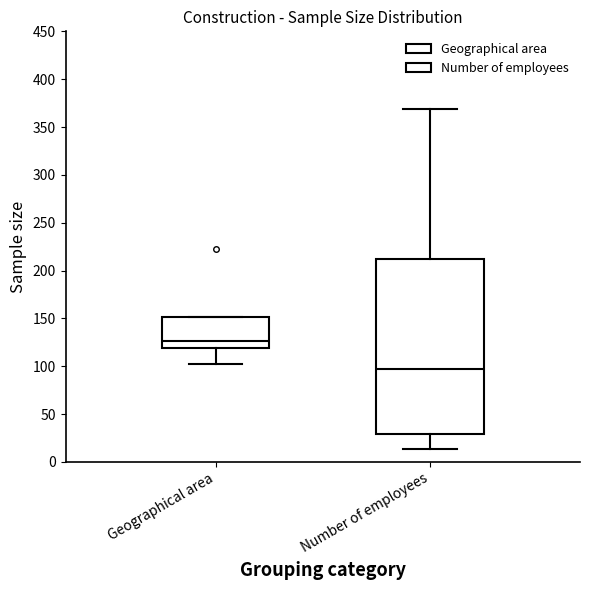

Reading left to right, read every box against the y-axis: the position of its median line, the range the box covers, and the ends of its whiskers. The values are not printed on the chart, so give them approximately, as read against the axis.

Geographical area: median 125, box 120 to 150, whiskers 100 to 150
Number of employees: median 95, box 30 to 210, whiskers 15 to 370